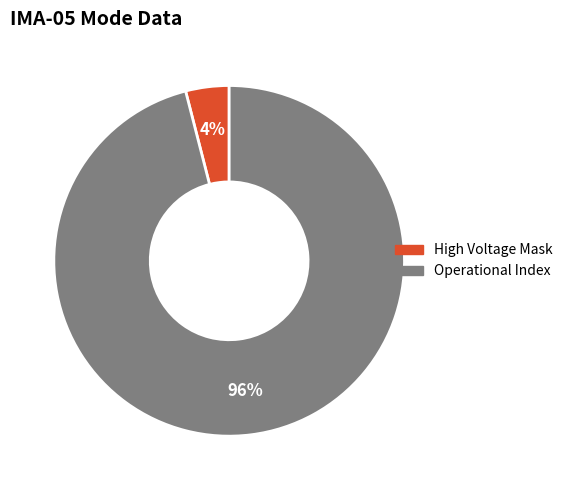

To the nearest percent, what is the average slice percentage?

50%